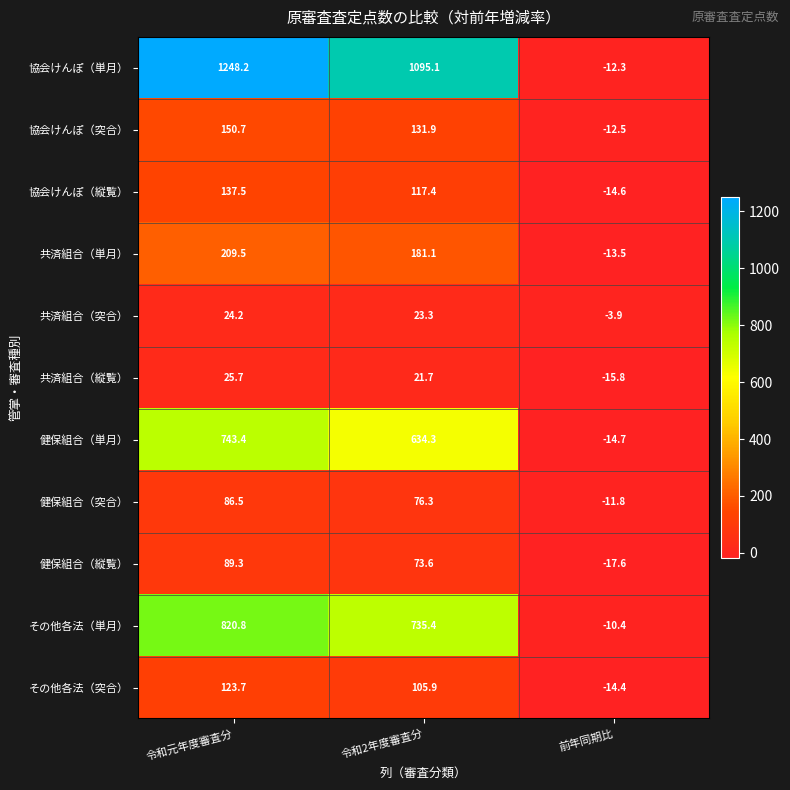

What is the sum of all 健保組合（縦覧） values?

145.3